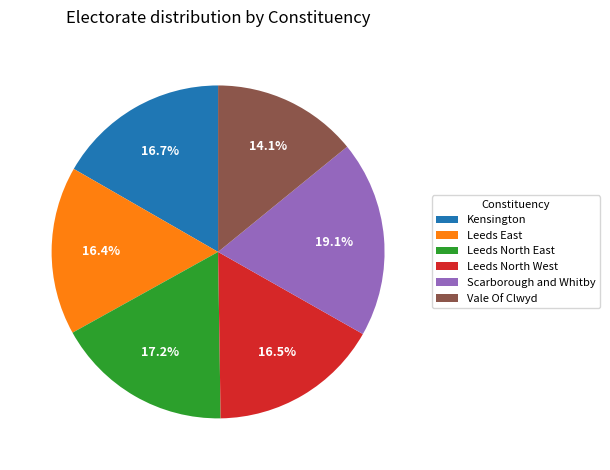

Approximately how many times larger is the value at Scarborough and Whitby compared to Leeds North West?

1.2